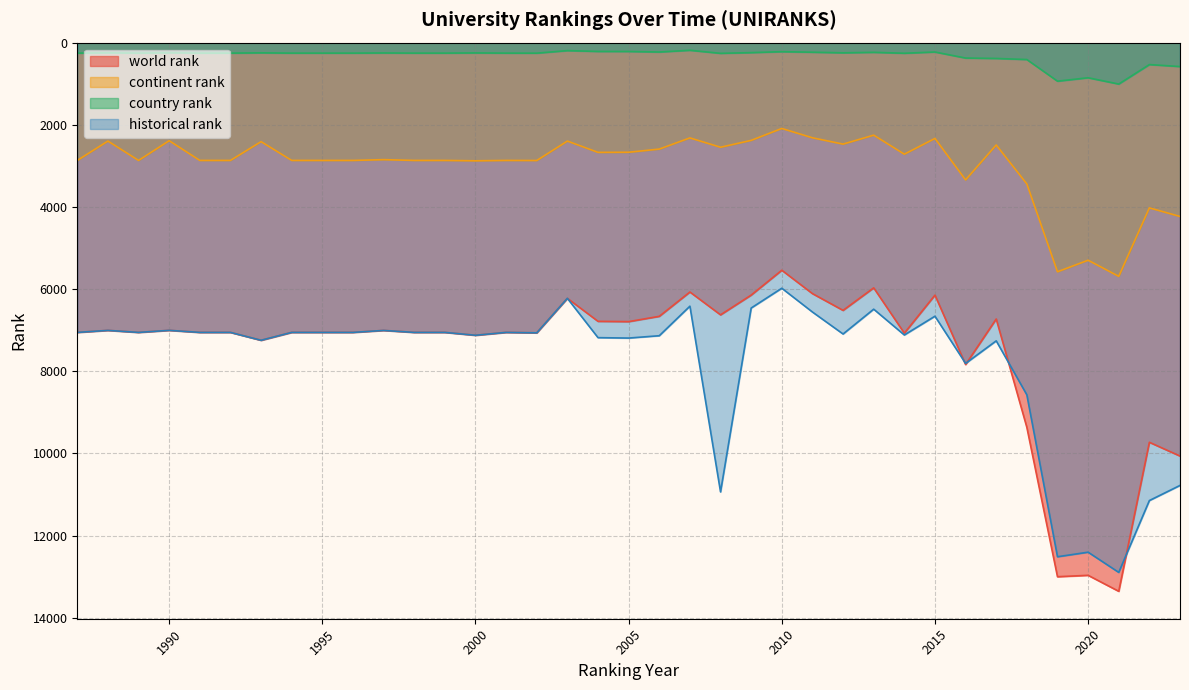

The value of world rank at 1998 is 11749. True or false?

False